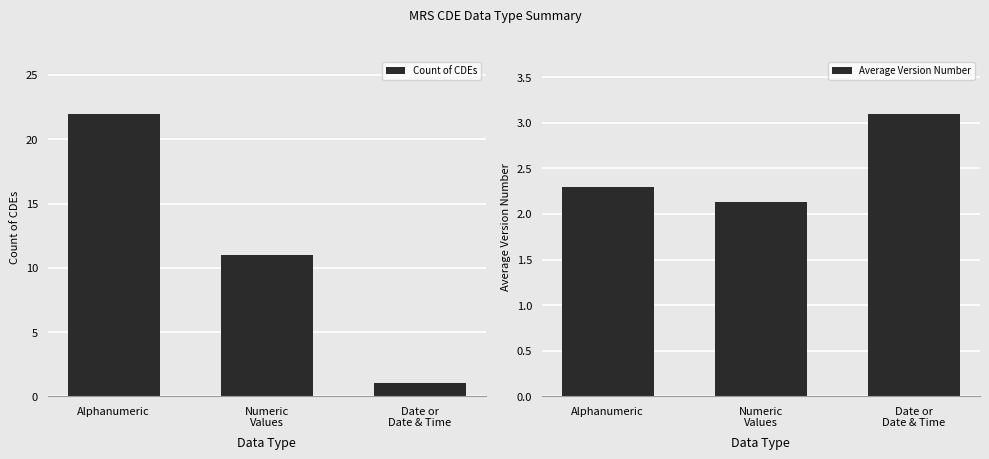

At how many categories does at least one series exceed 12?

1